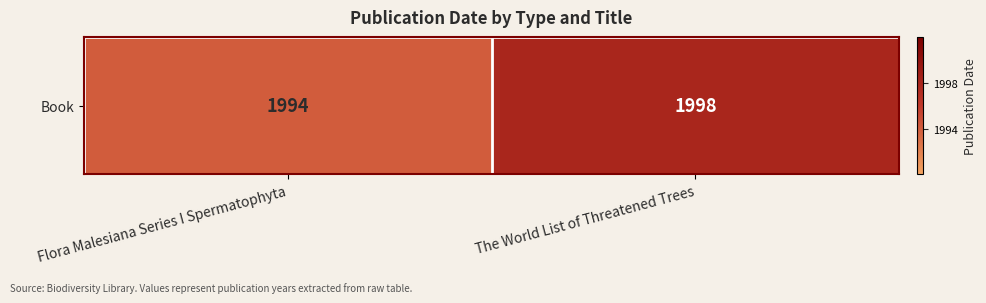

Reading left to right, extract all data points from this chart.

1994	1998